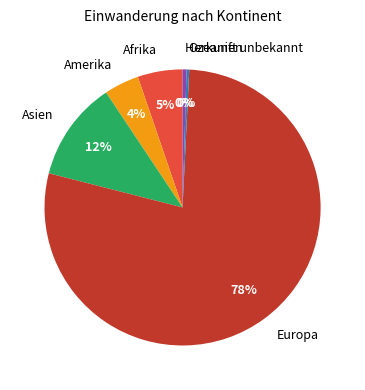

What is the largest slice in the pie chart?

Europa